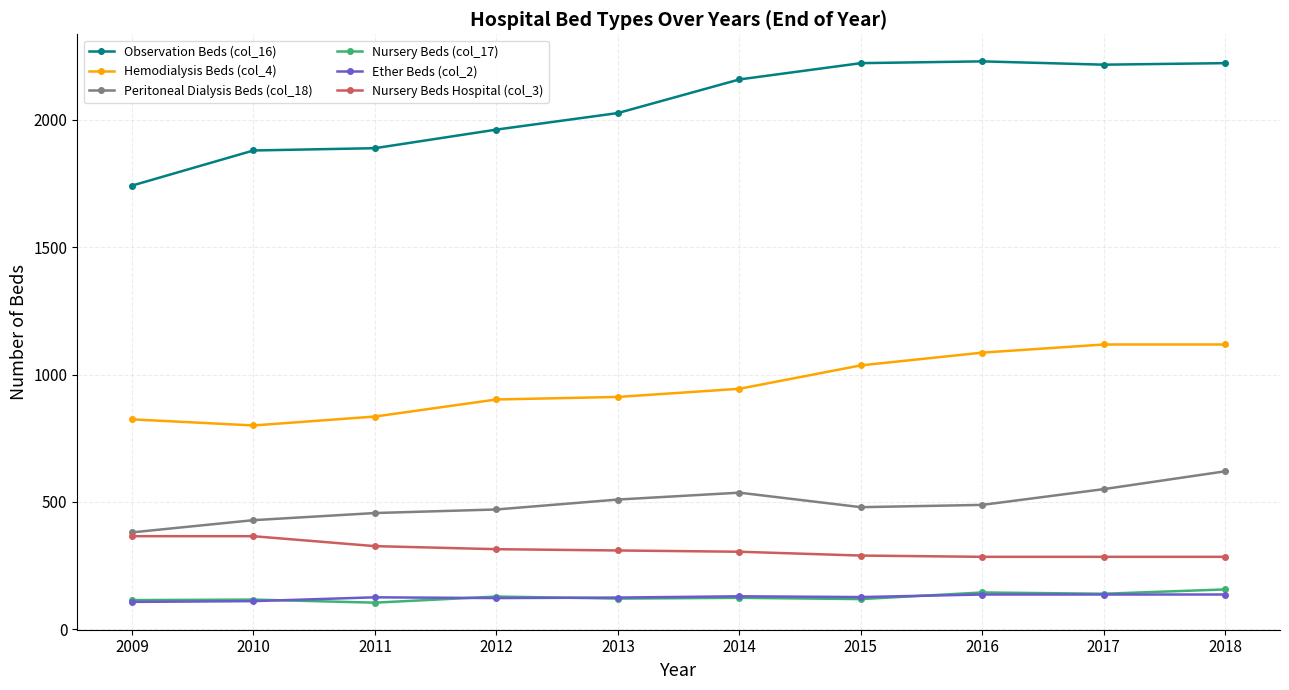

Which series has the largest total across all categories?

Observation Beds (col_16)